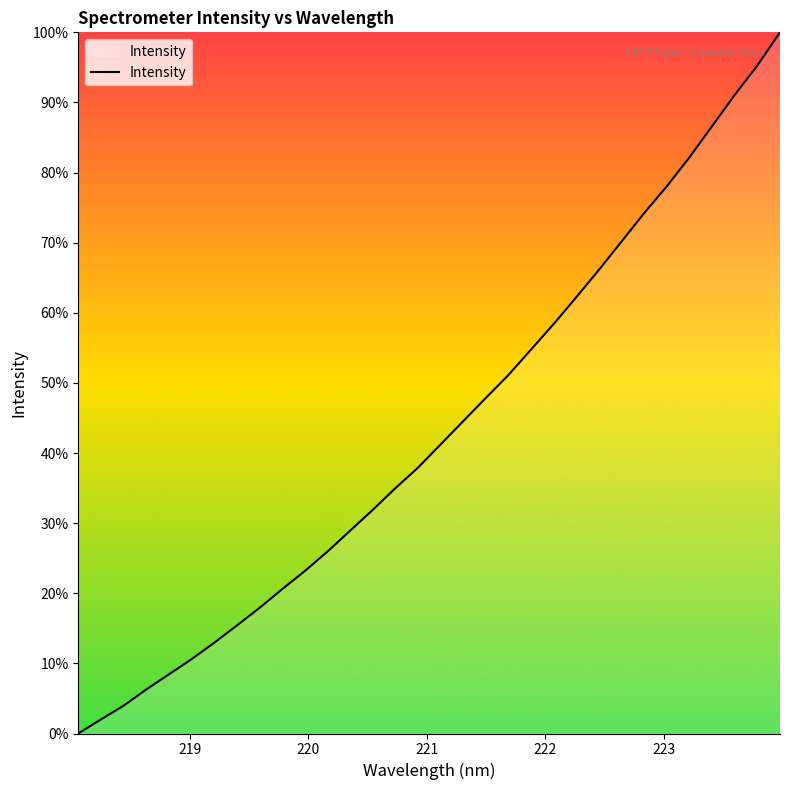

What is the maximum value shown in the chart?

100.0